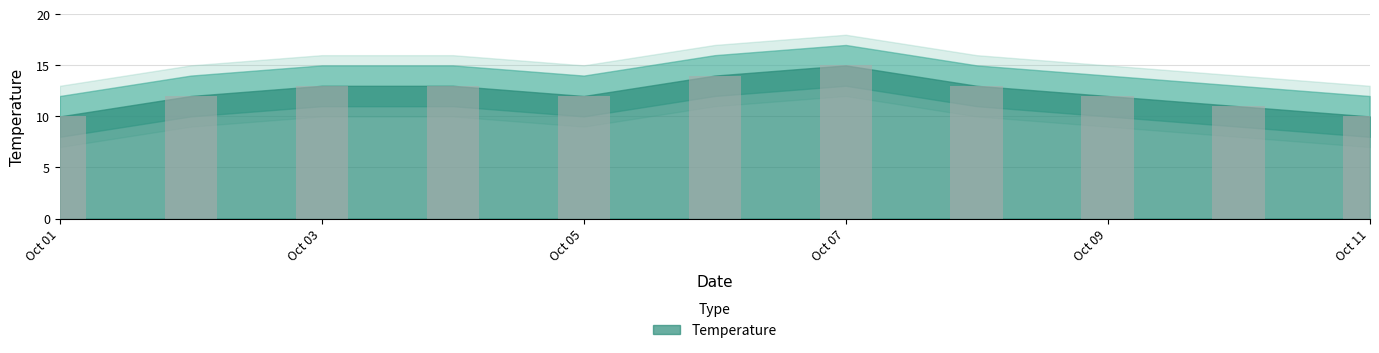

What is the greatest value displayed?

15